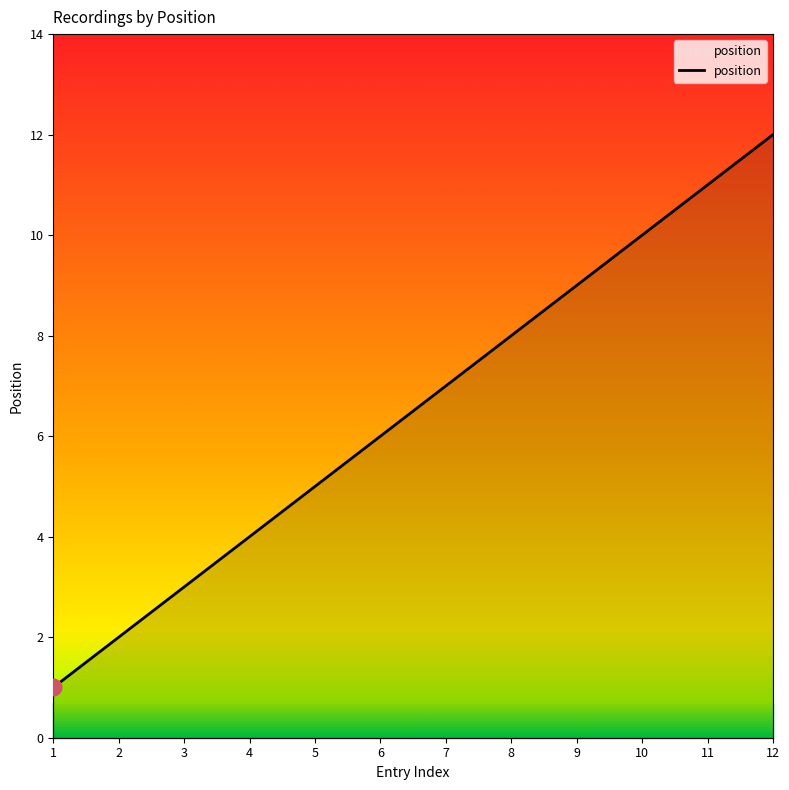

What is the difference between the maximum and minimum values?

11